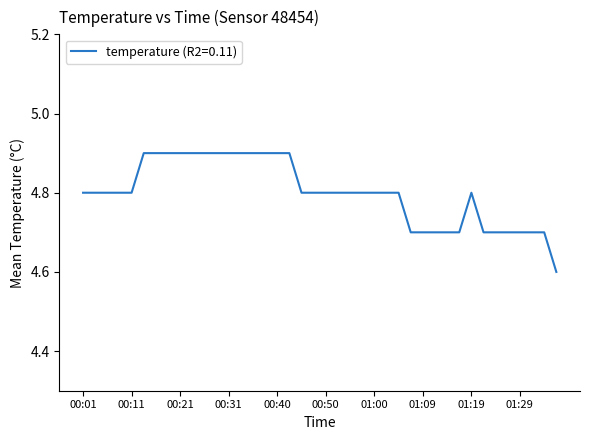

What is the maximum value shown in the chart?

4.9